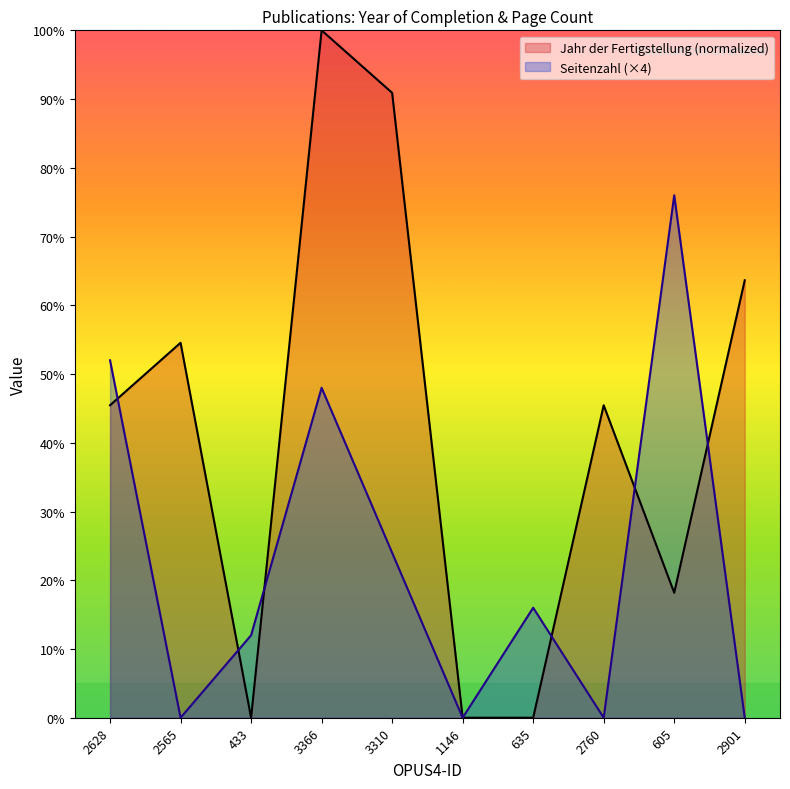

How many lines are shown in the chart?

2